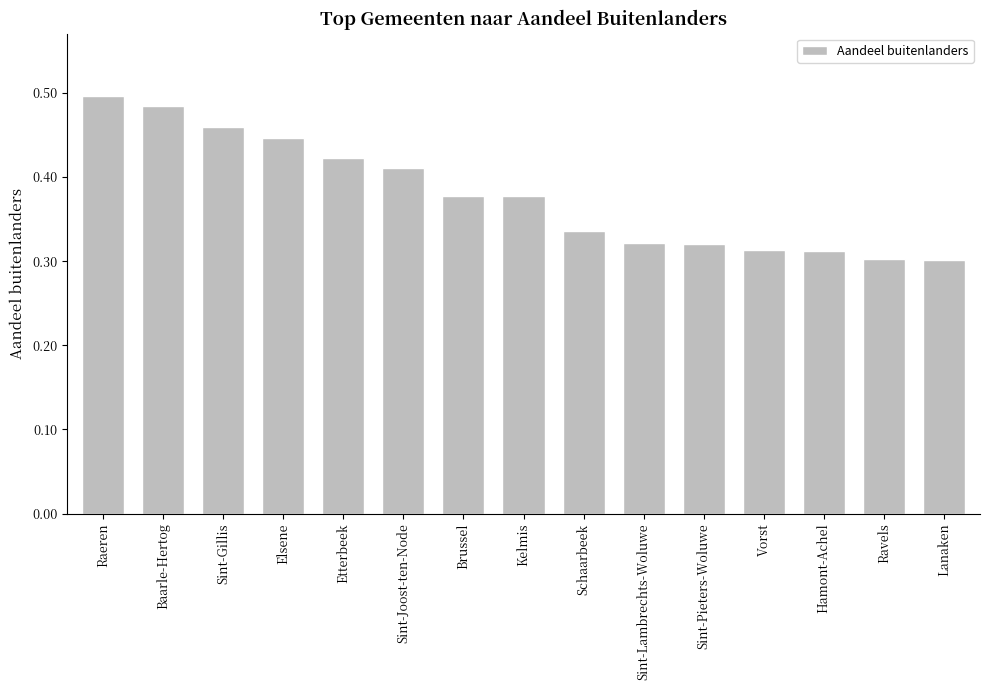

What is the difference between the maximum and minimum values?

0.2